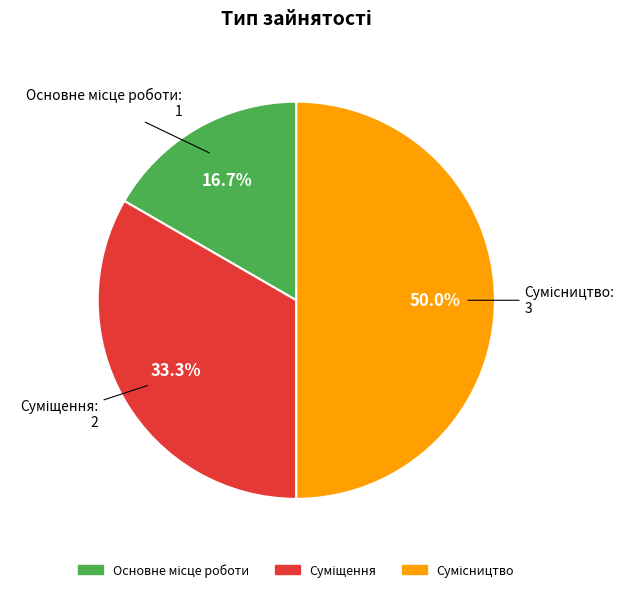

Is it true that Основне місце роботи is 26% of the pie?

False